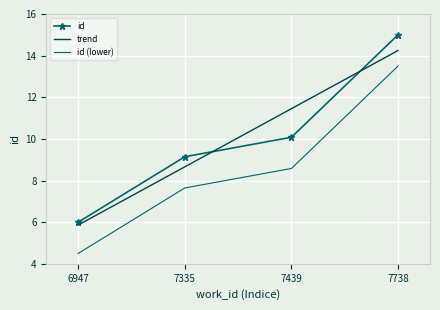

At which category does the chart reach its minimum across all series?

6947